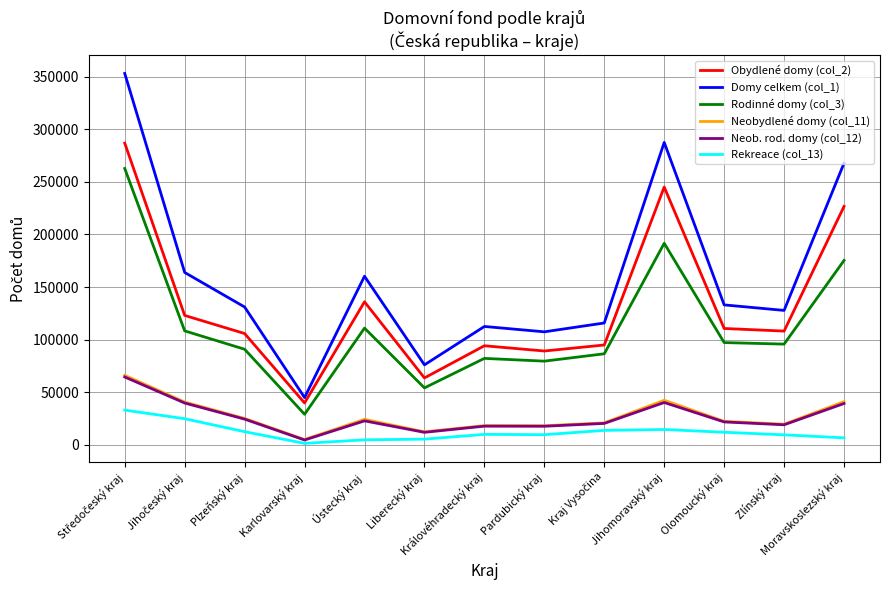

Is it true that Rodinné domy (col_3) equals 90894 at Plzeňský kraj?

True